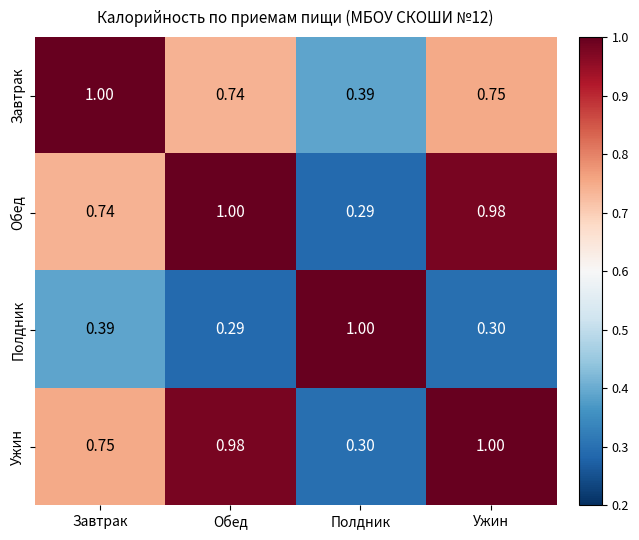

Where is Ужин nearest to the value 0?

Полдник